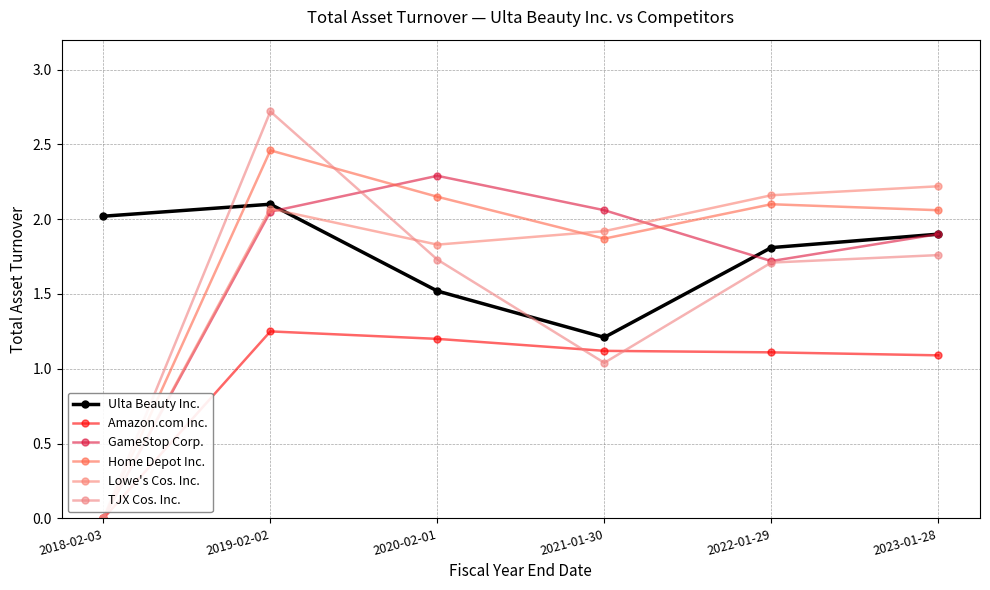

List the labels in order of Lowe's Cos. Inc. value, largest first.

2023-01-28, 2022-01-29, 2019-02-02, 2021-01-30, 2020-02-01, 2018-02-03